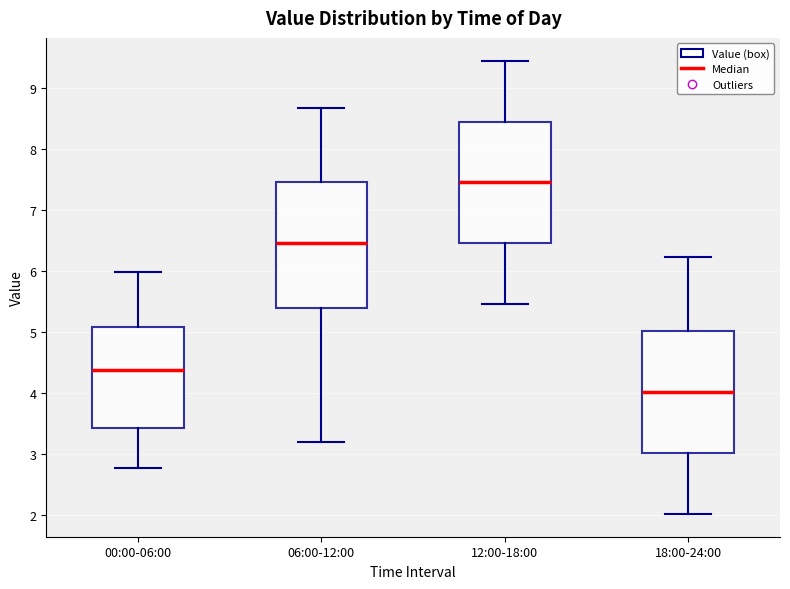

Which box has the lowest median line?

18:00-24:00